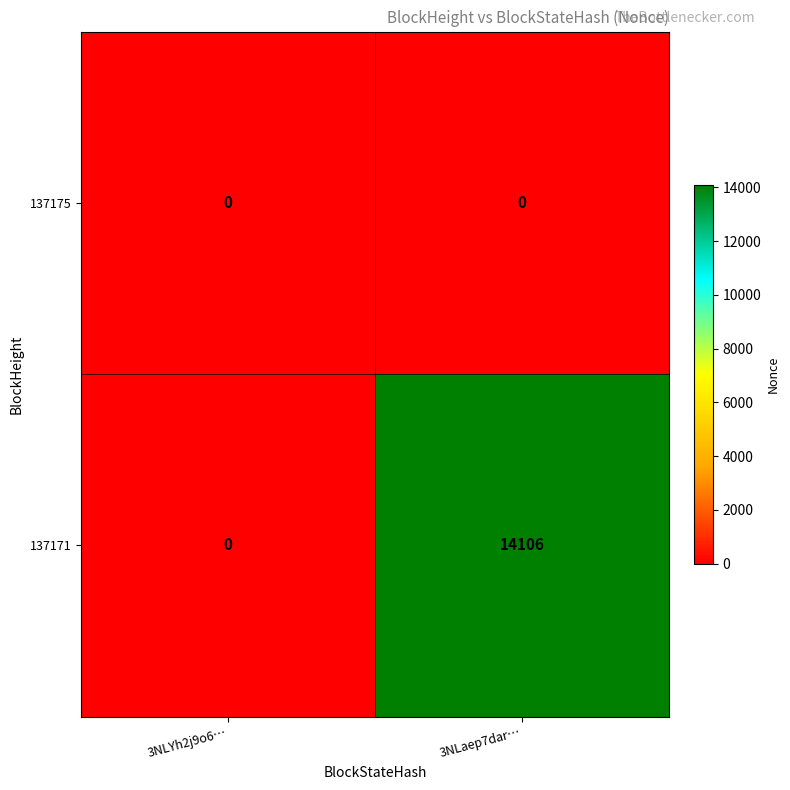

Count the number of data series in this chart.

2